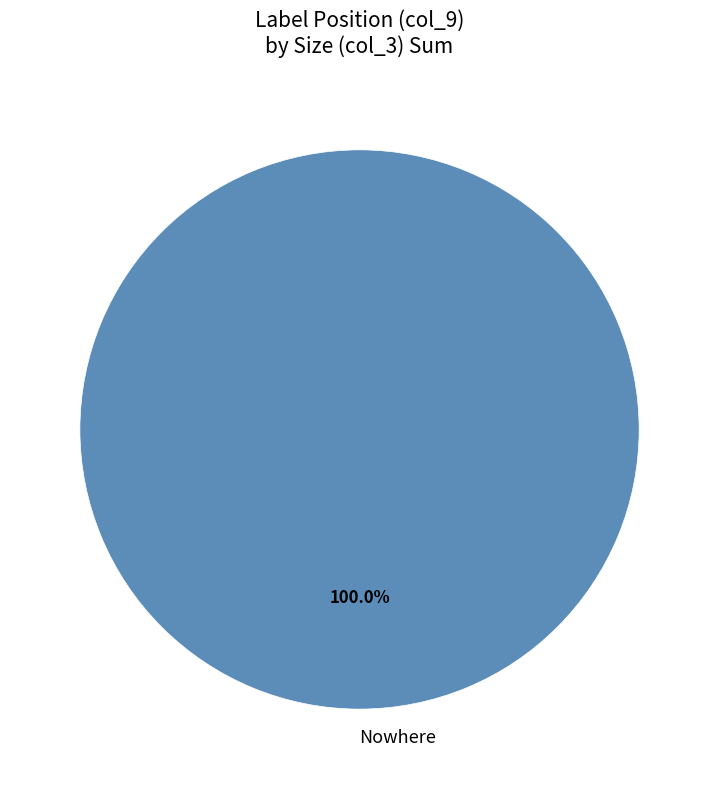

Rank the categories by value from highest to lowest.

Nowhere